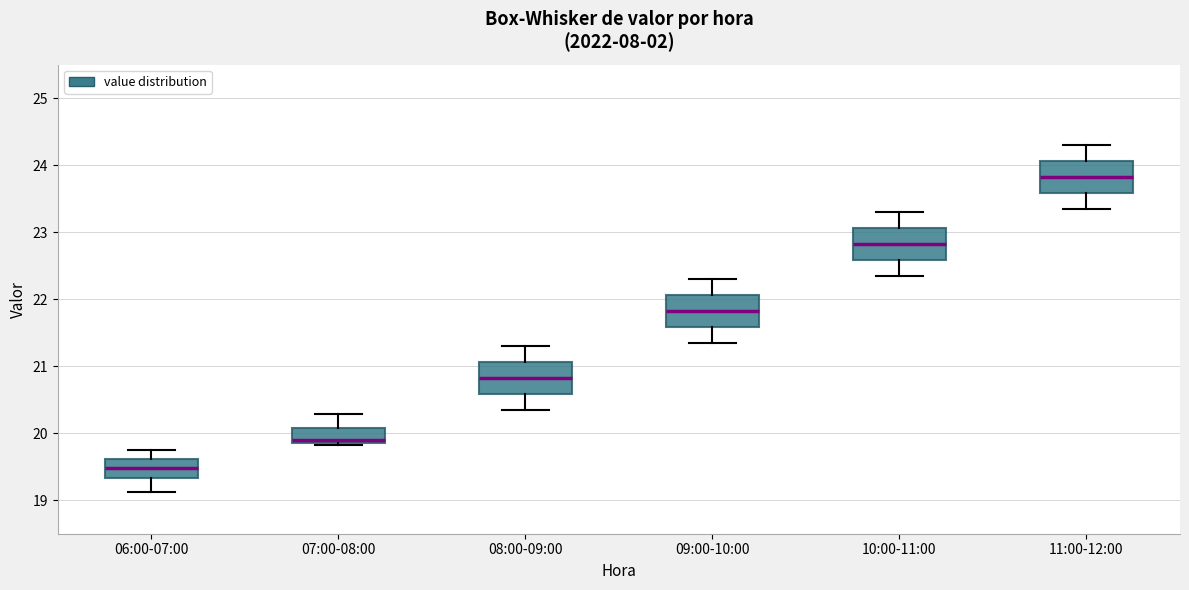

Where is the upper edge of the box for 07:00-08:00 on the y-axis? The values are not printed on the chart, so give them approximately, as read against the axis.

20.1